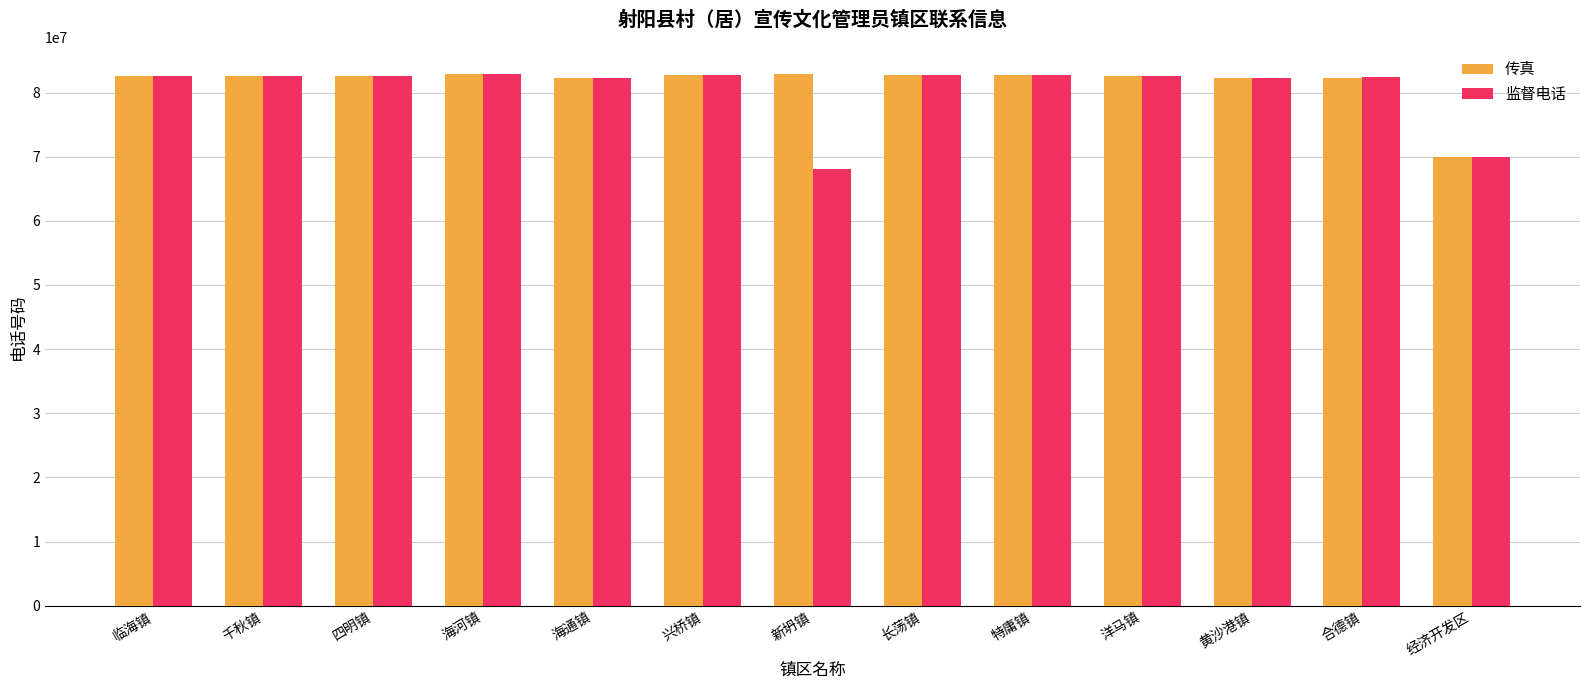

What value does the 监督电话 series have at 新坍镇?

68016919